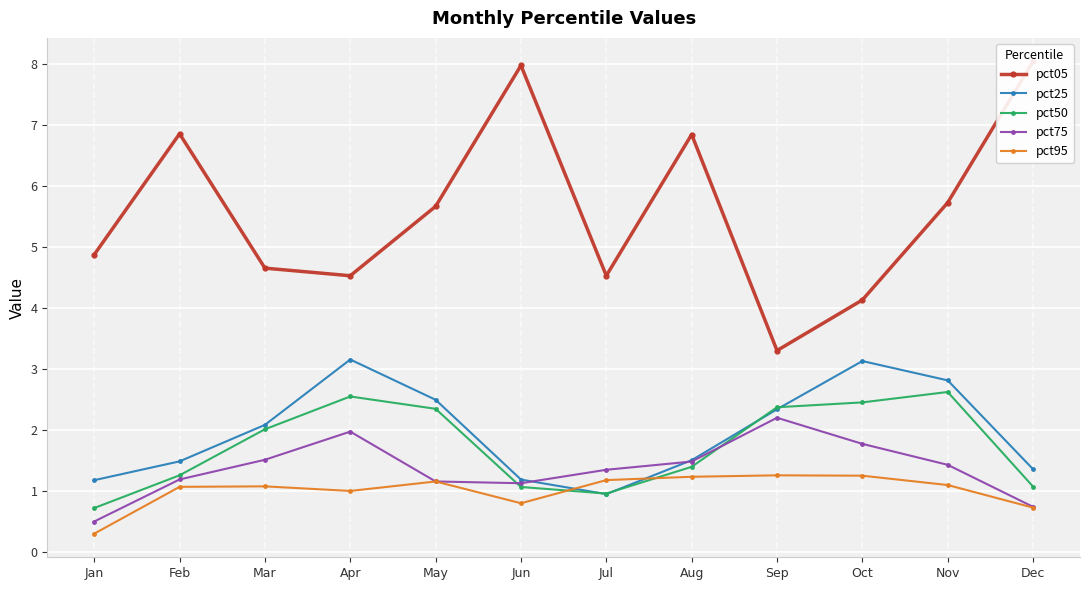

How many distinct data groups are displayed?

5